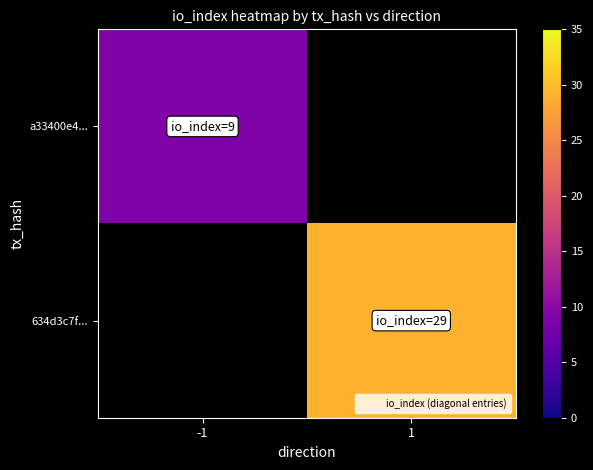

At how many categories does at least one series exceed 19?

1